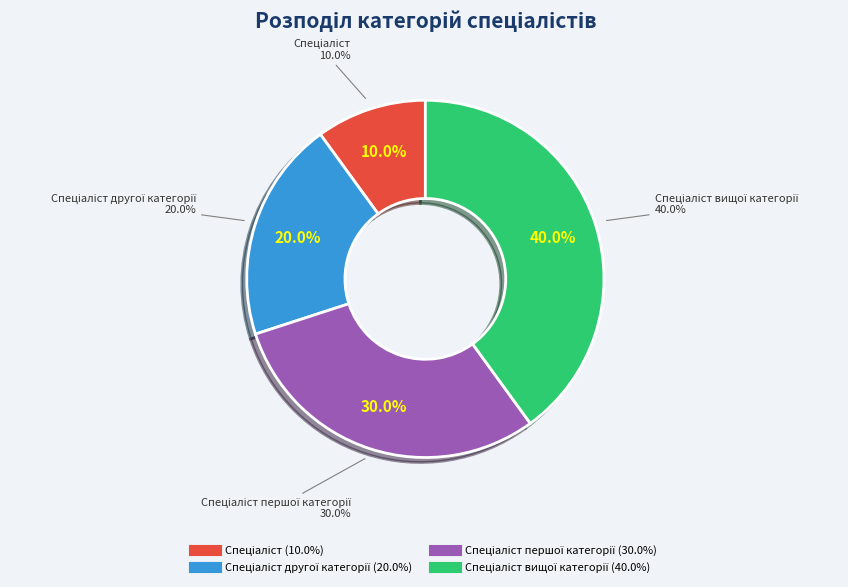

Which has a higher value, Спеціаліст другої категорії or Спеціаліст вищої категорії?

Спеціаліст вищої категорії